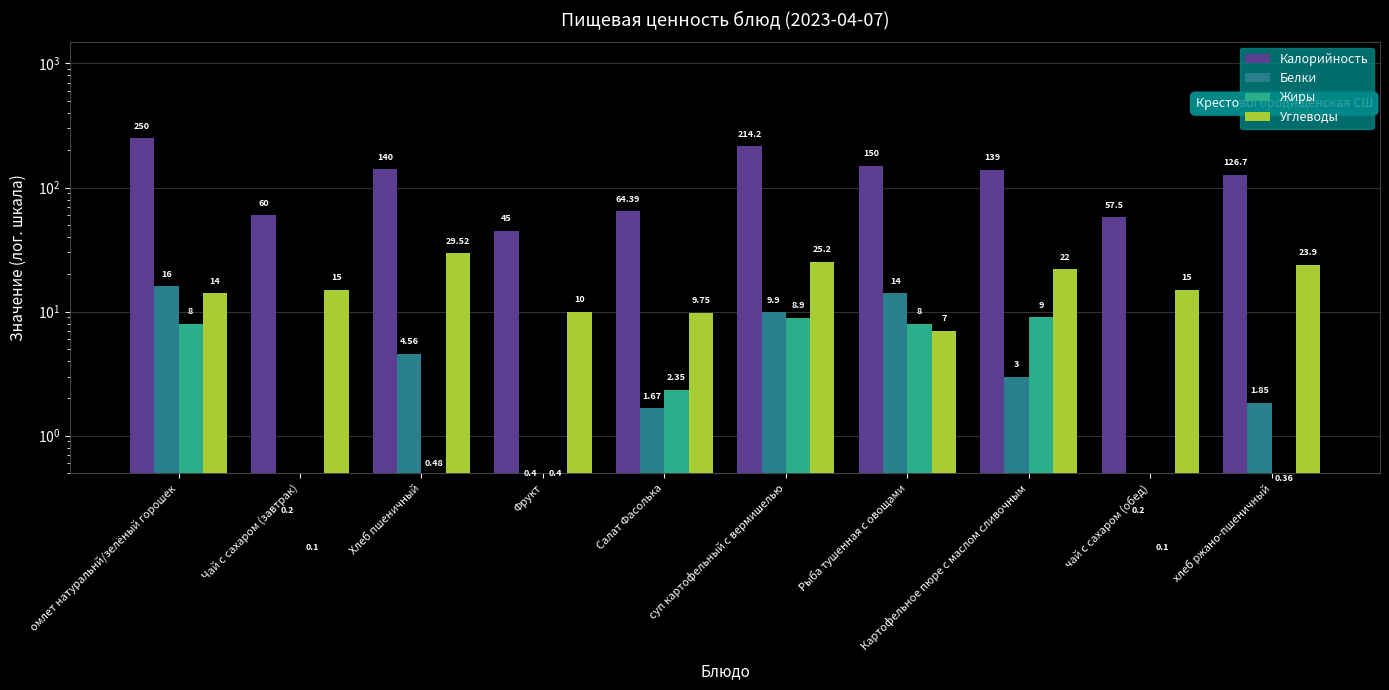

What is the difference between the second highest and second lowest values in the Калорийность series?

156.7